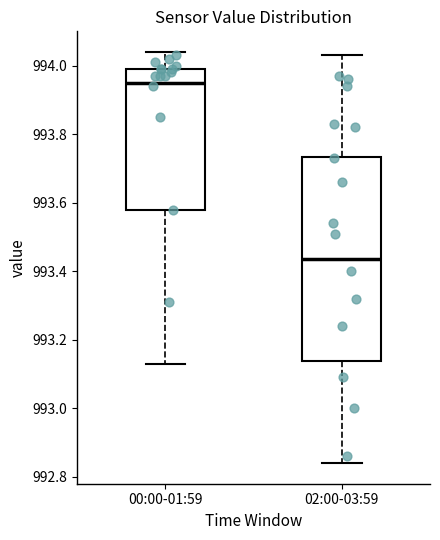

Reading left to right, read every box against the y-axis: the position of its median line, the range the box covers, and the ends of its whiskers. The values are not printed on the chart, so give them approximately, as read against the axis.

00:00-01:59: median 993.96, box 993.58 to 994.00, whiskers 993.14 to 994.04
02:00-03:59: median 993.44, box 993.14 to 993.74, whiskers 992.84 to 994.04